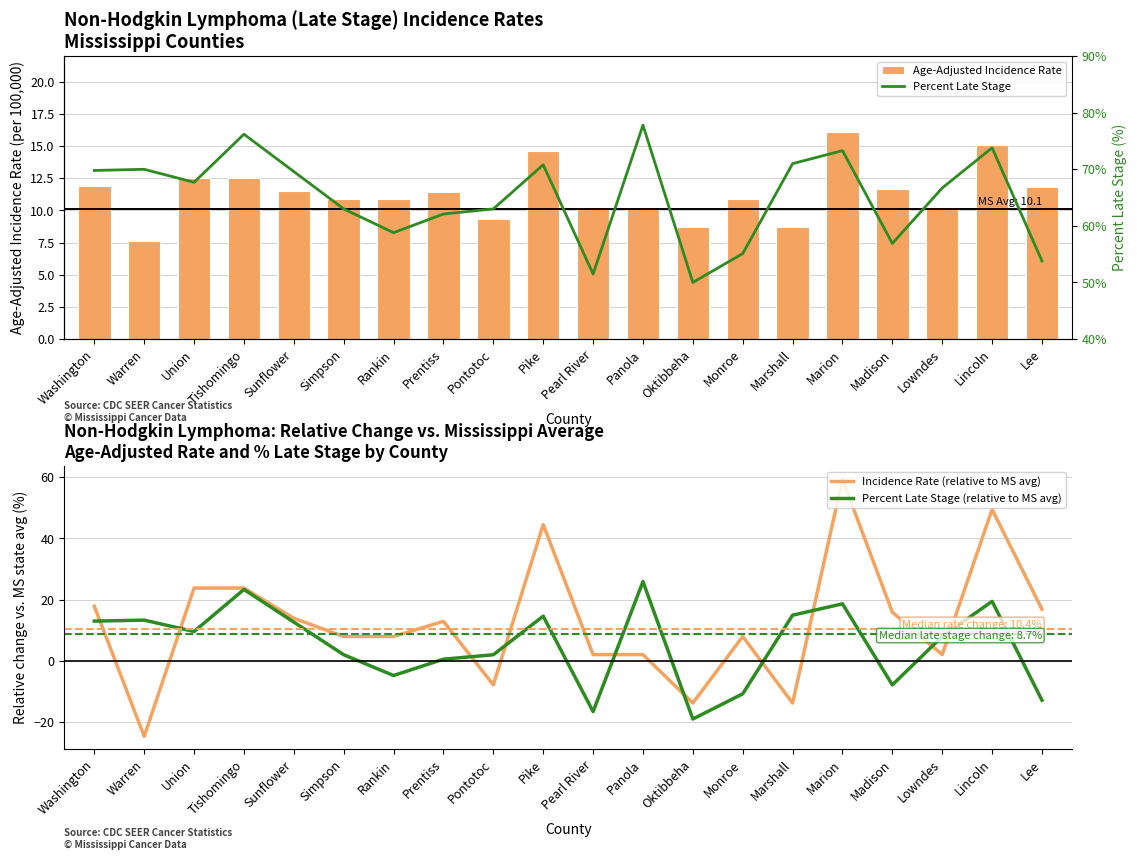

At which category is the sum across all series the highest?

Marion